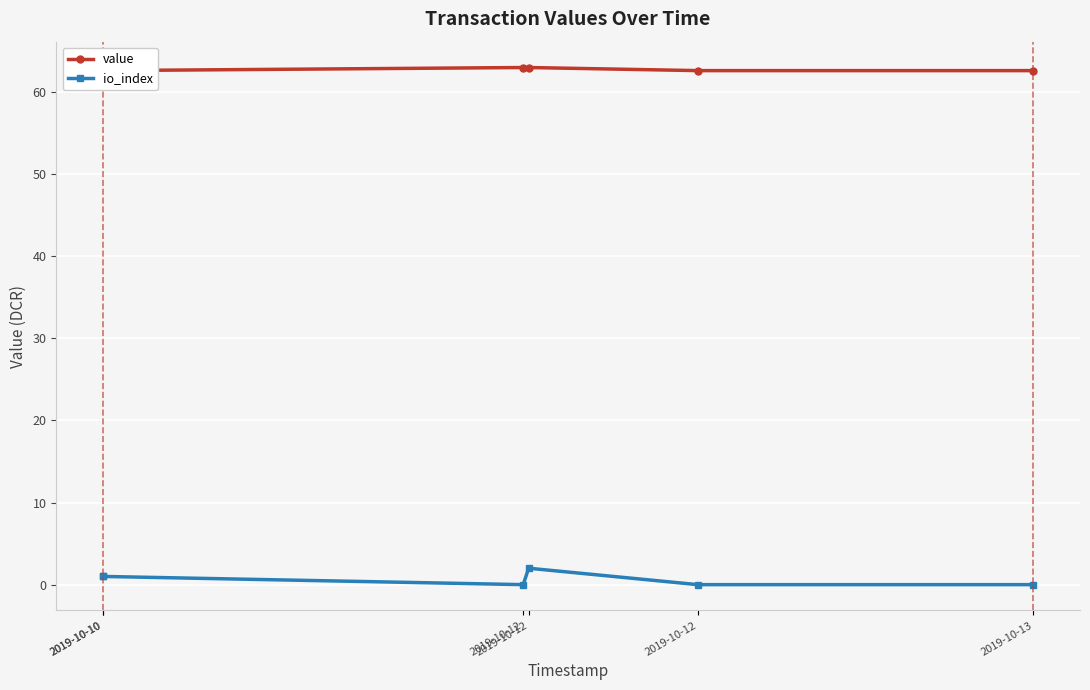

What is the maximum value shown in the chart?

63.0